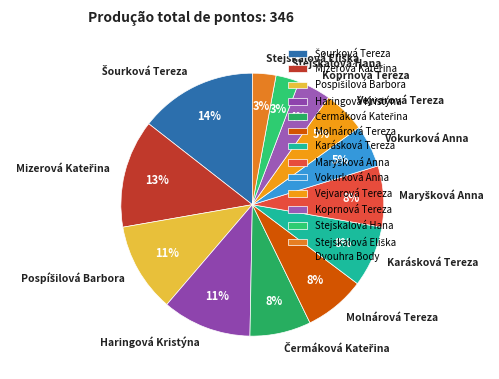

To the nearest percent, what is the difference between the Stejskalová Hana and Molnárová Tereza slice percentages?

5%